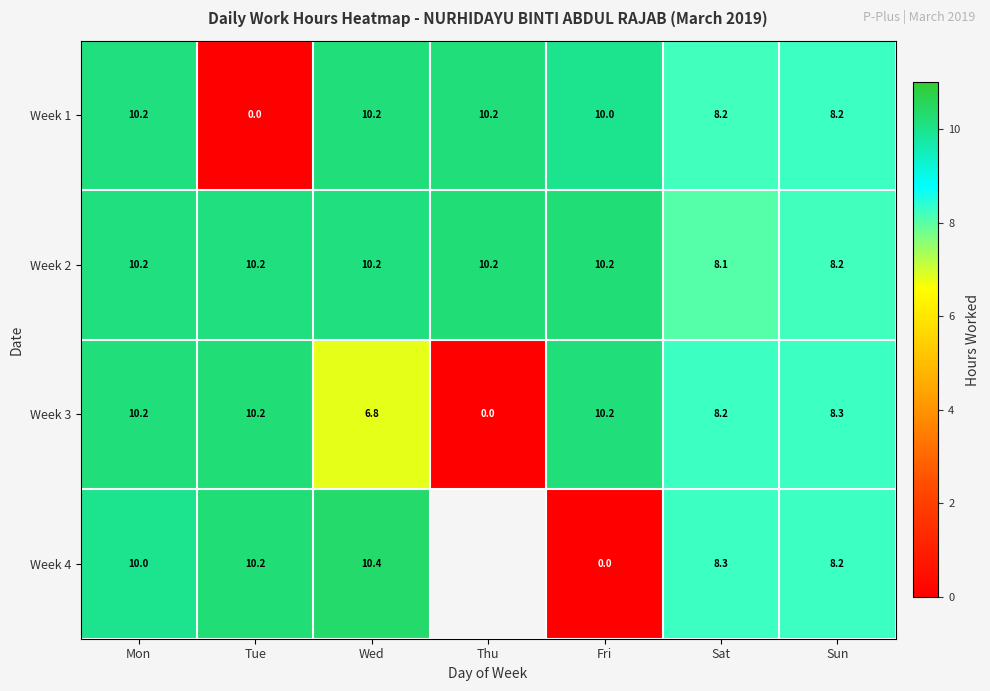

What is the highest value of the Week 2 series?

10.2